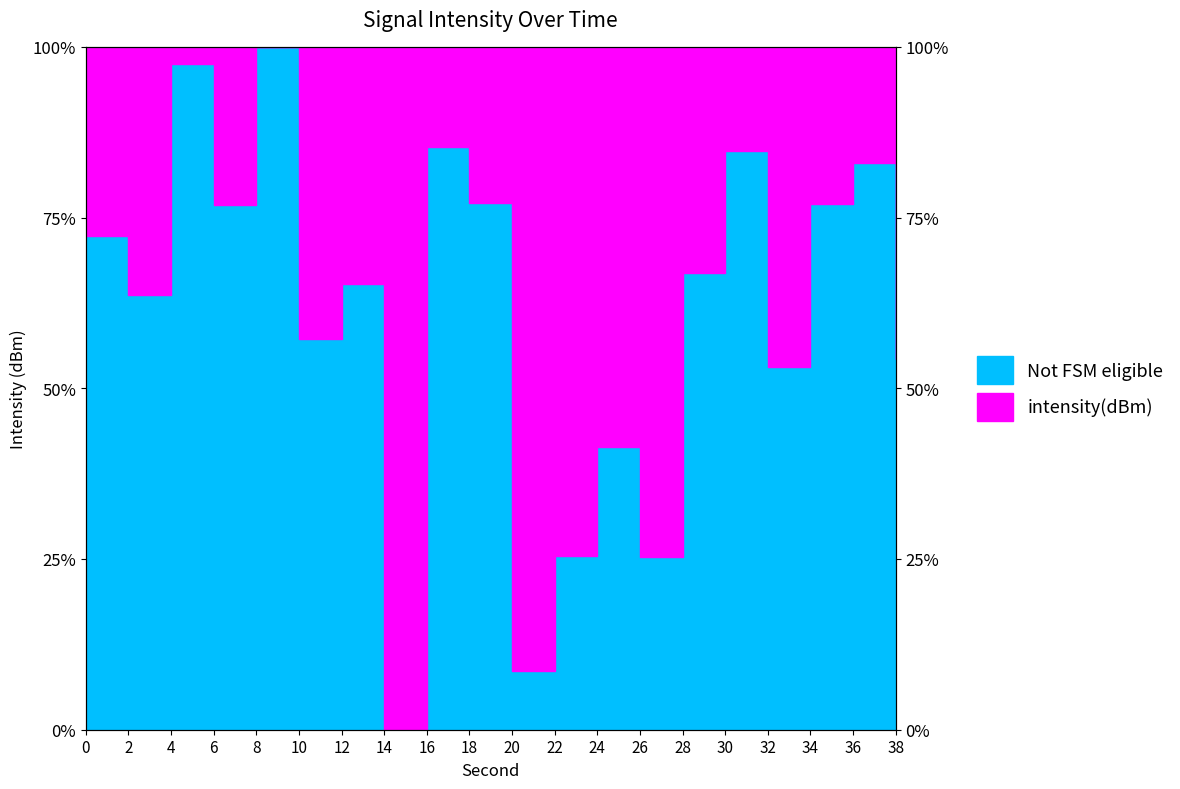

What is the sum of the values at 6 and 16?

162.2